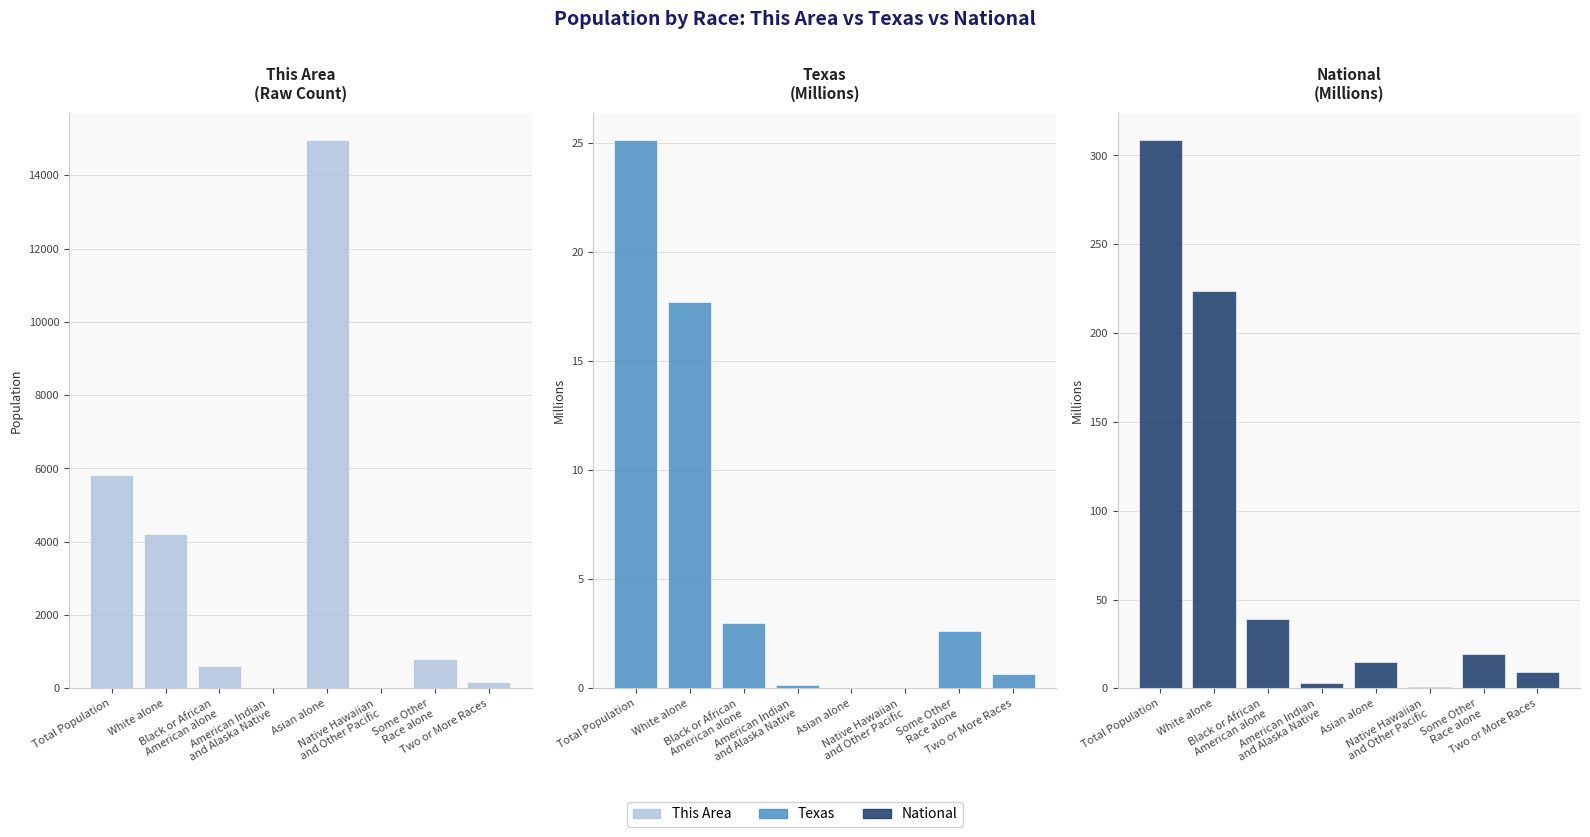

How many values in the Texas series are below 2?

4